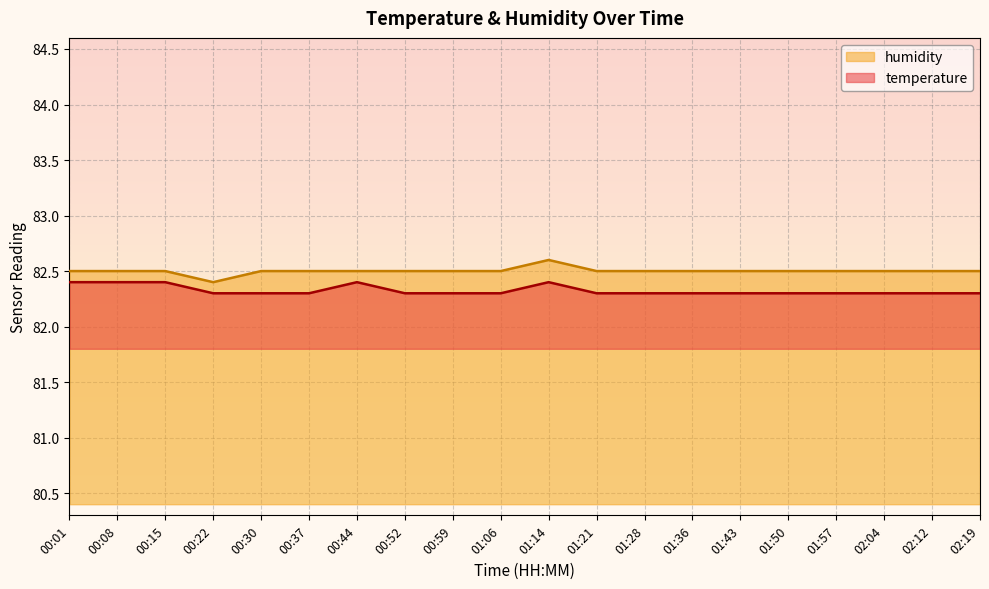

True or false: temperature and humidity intersect in this chart.

False